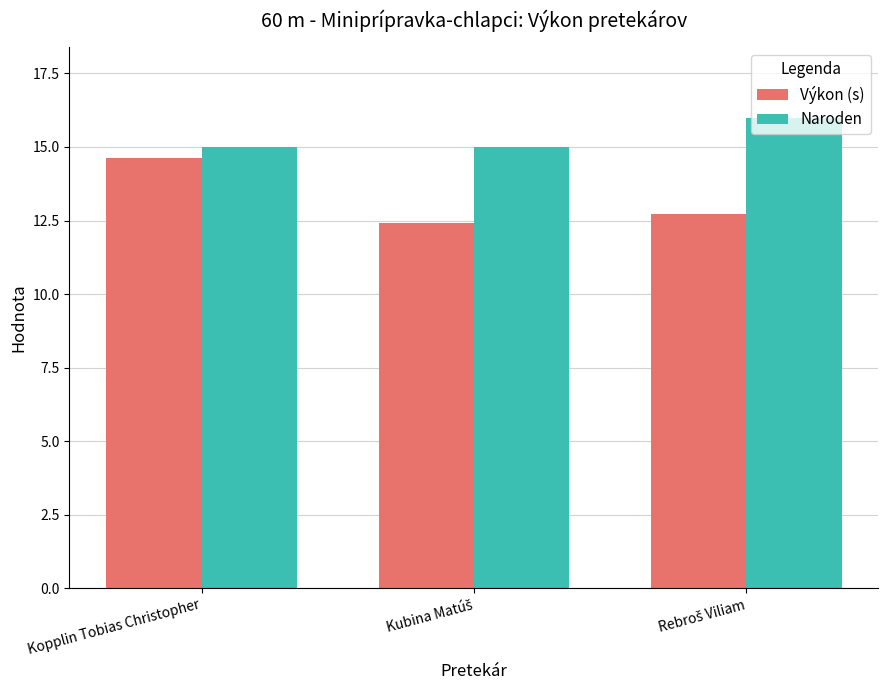

At how many categories does at least one series exceed 13?

3